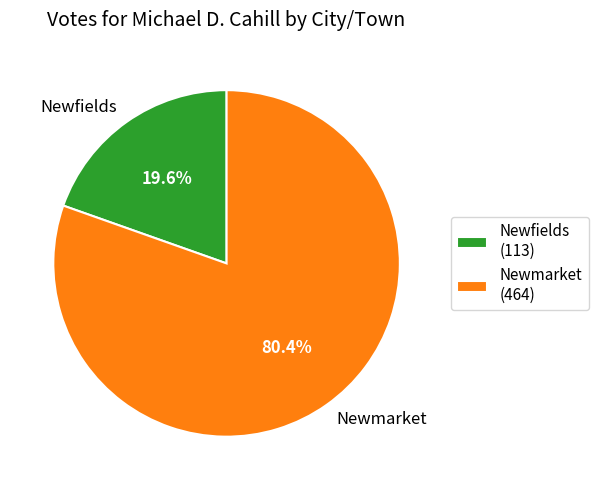

Which slice is the smallest?

Newfields